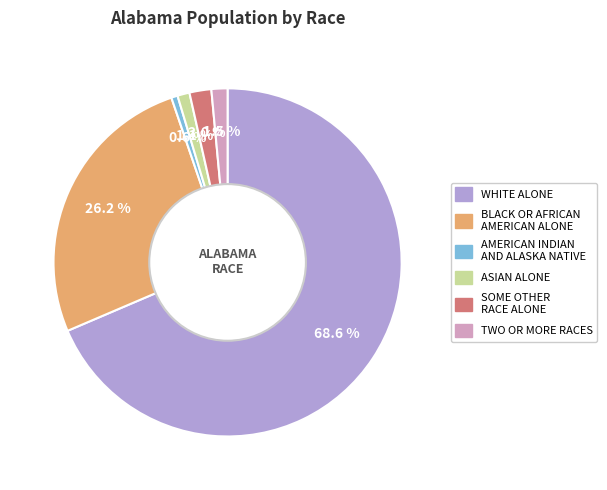

Does any single category account for the majority?

Yes